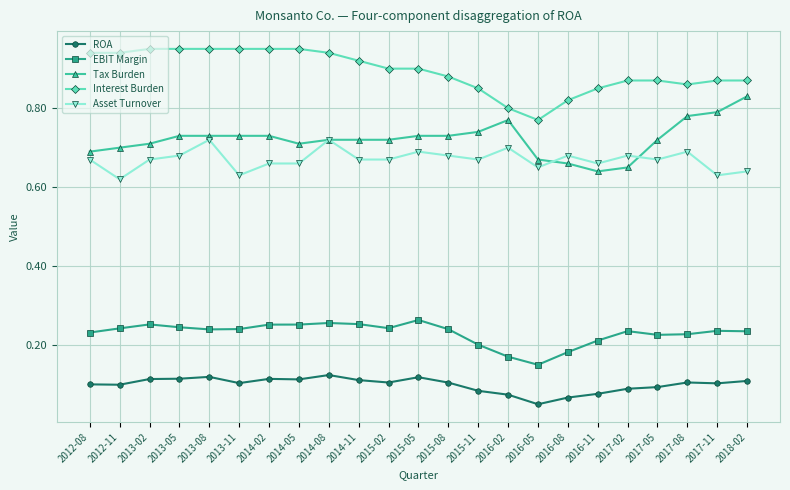

True or false: EBIT Margin has more than 1 points higher than both neighbors.

True